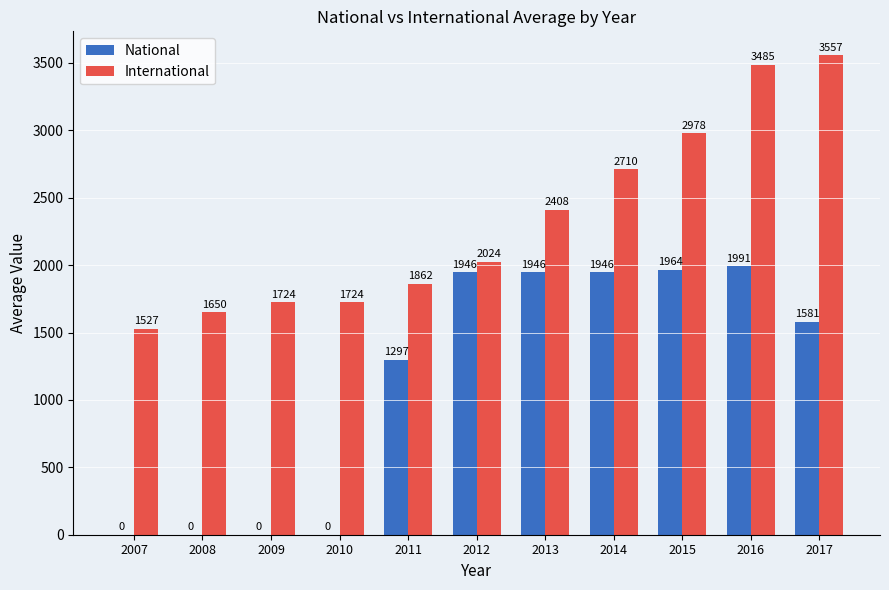

Which series has the largest total across all categories?

International